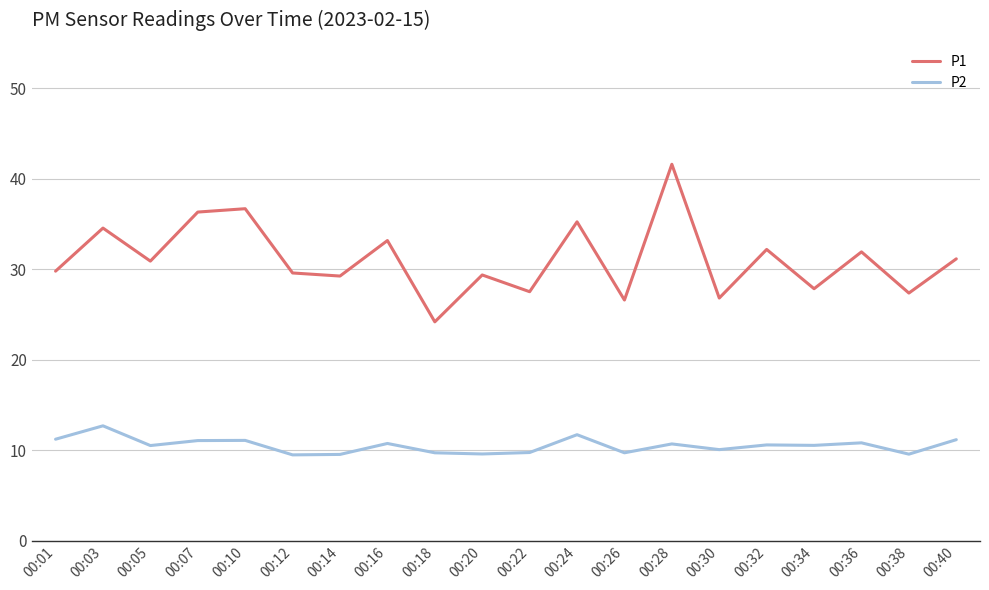

What is the average value of the P2 series?

10.5